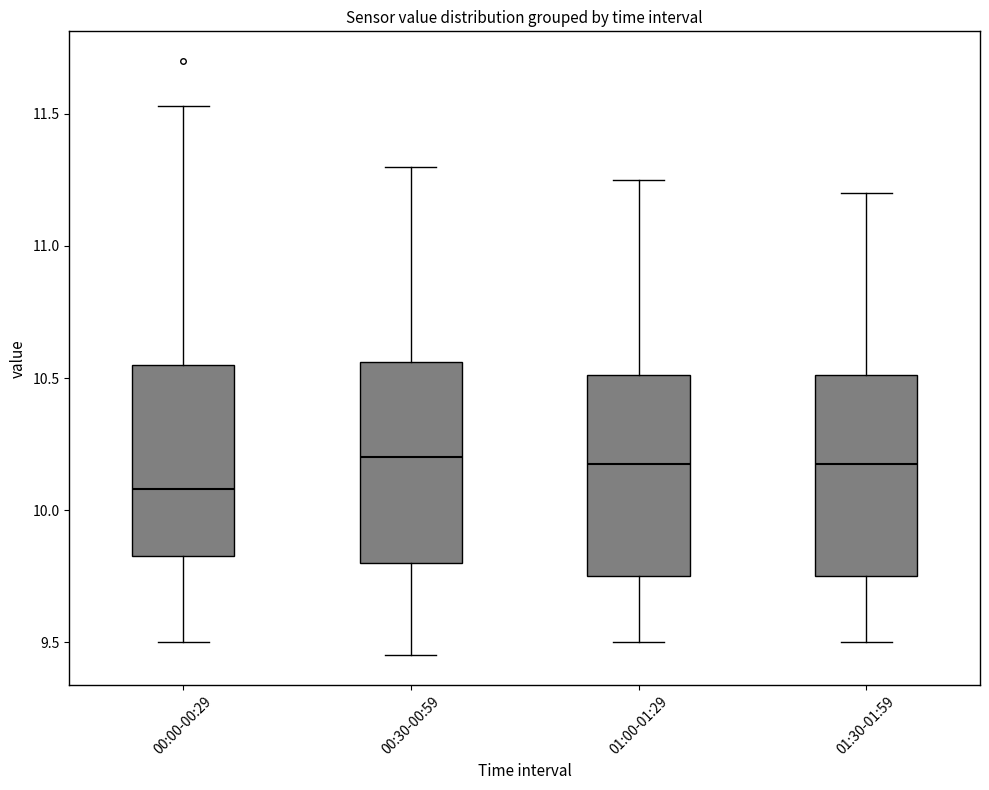

Where is the lower edge of the box for 00:30-00:59 on the y-axis? The values are not printed on the chart, so give them approximately, as read against the axis.

9.80